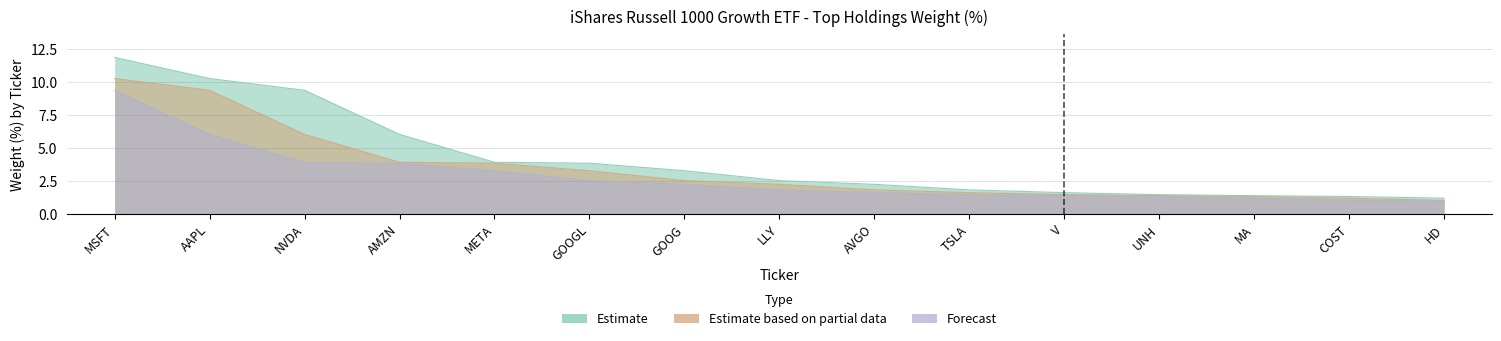

What are all the series names shown in the legend?

Estimate, Estimate based on partial data, Forecast